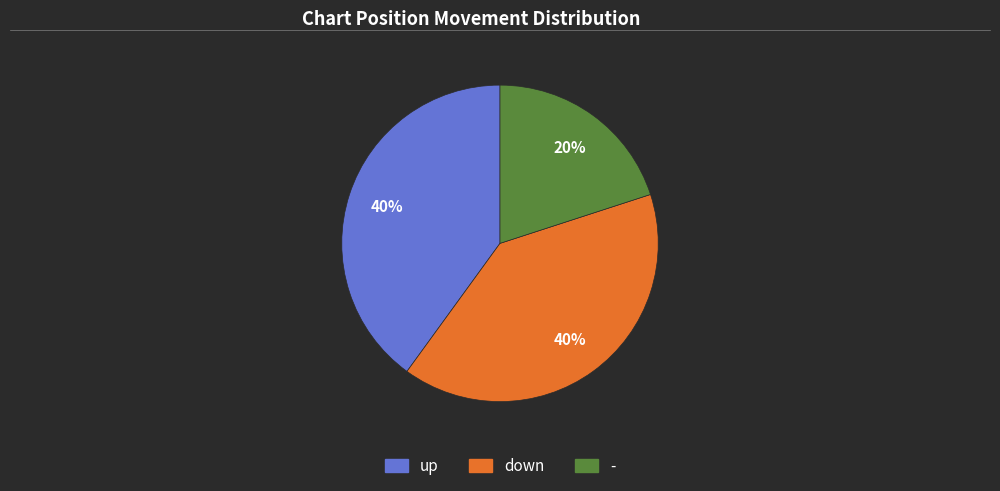

What is the smallest slice in the pie chart?

-